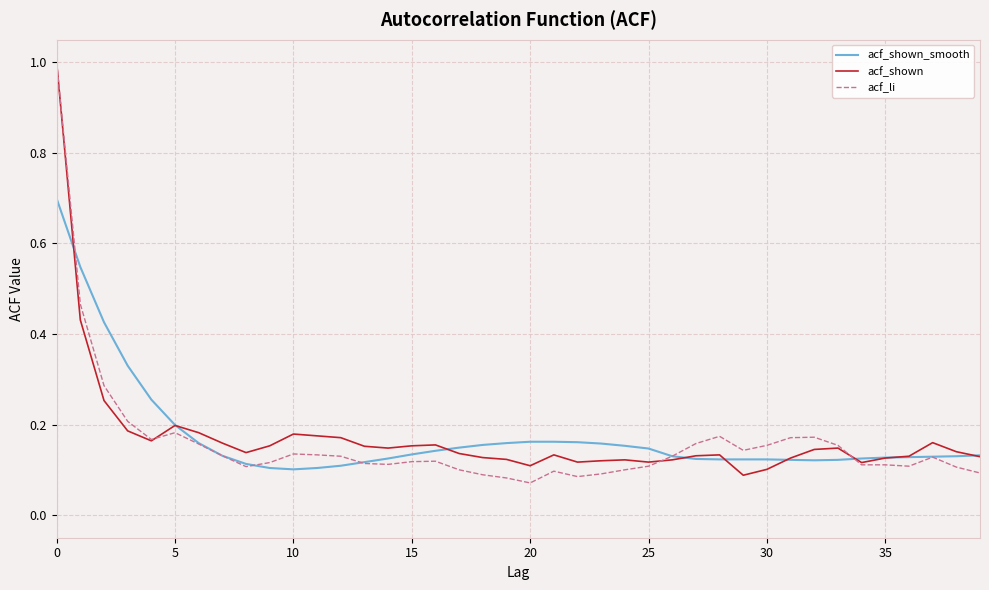

Count the number of categories in the chart.

40